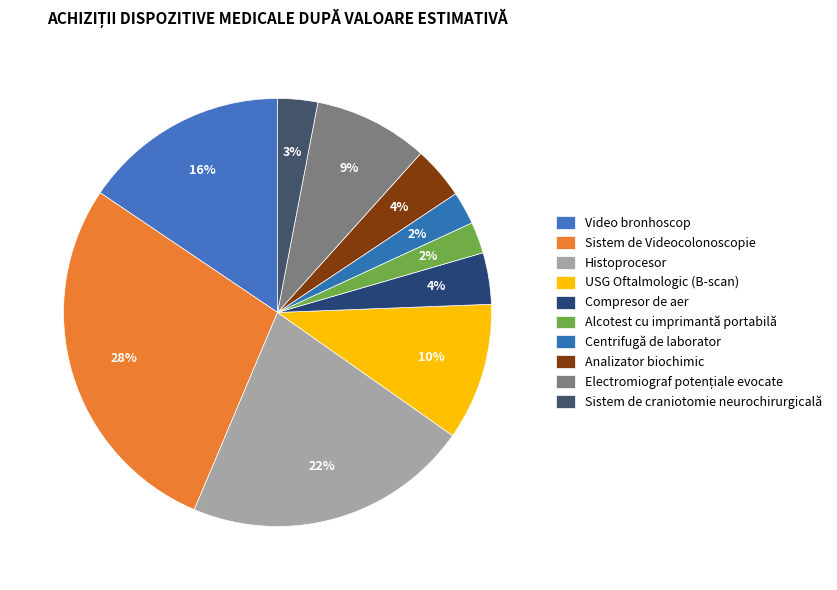

How many slices are in this pie chart?

10